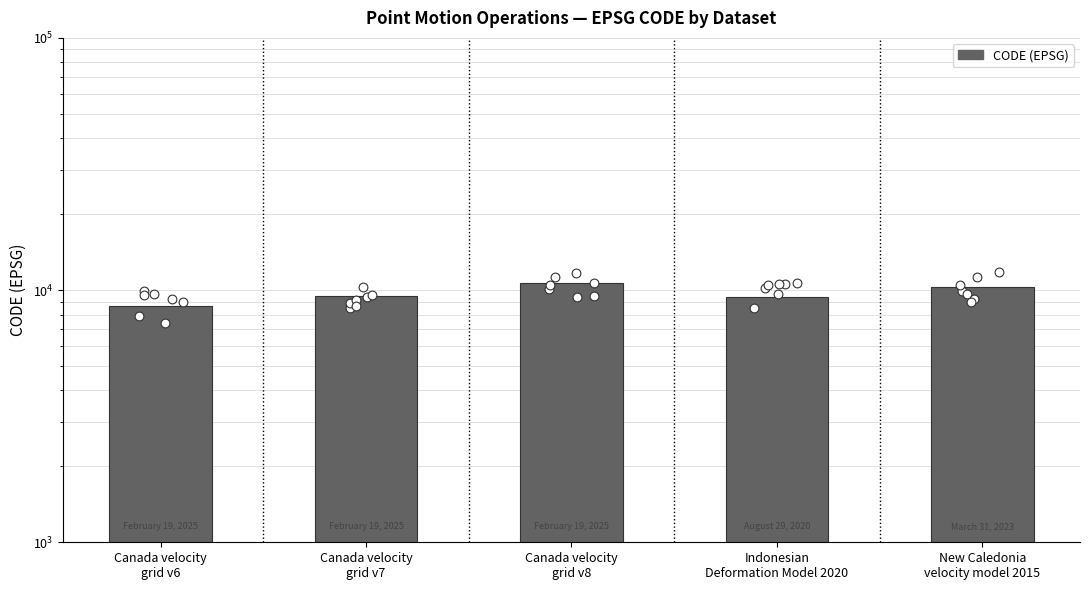

What is the ratio of the value at Indonesian
Deformation Model 2020 to the value at Canada velocity
grid v8?

0.9